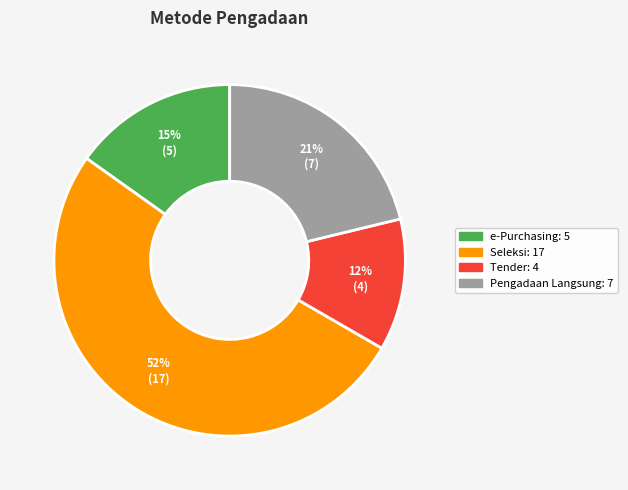

To the nearest percent, what is the average slice percentage?

25%